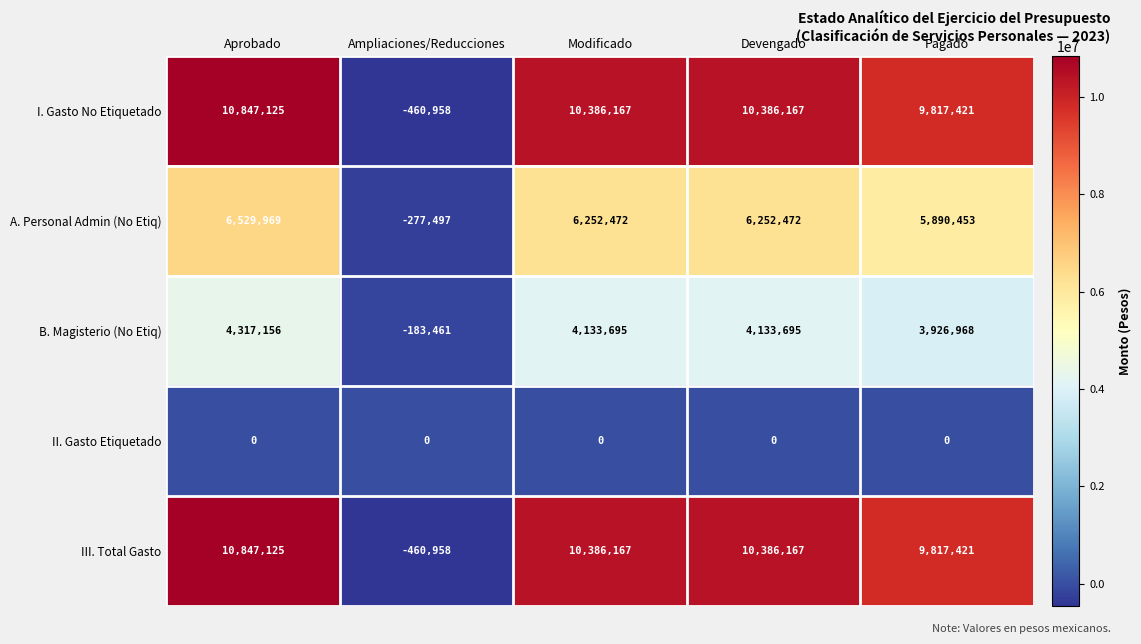

What is the total value across all series at Aprobado?

32541375